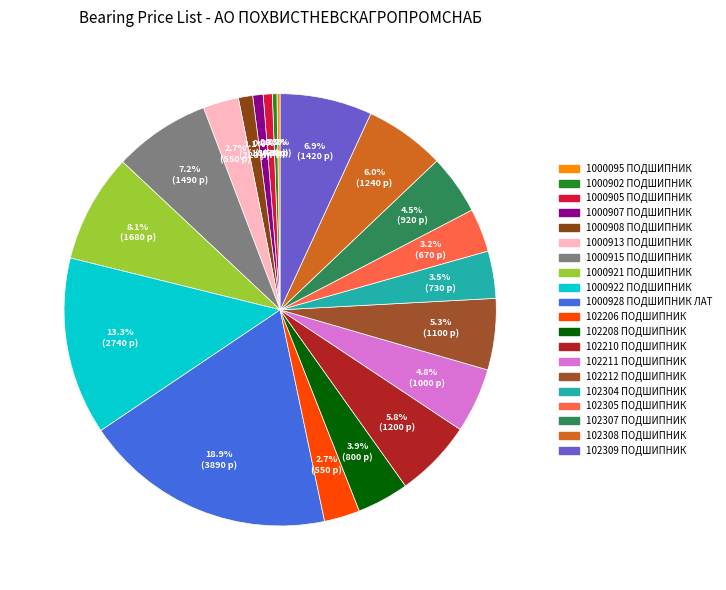

The 1000095 ПОДШИПНИК slice represents 1% of the pie. True or false?

False